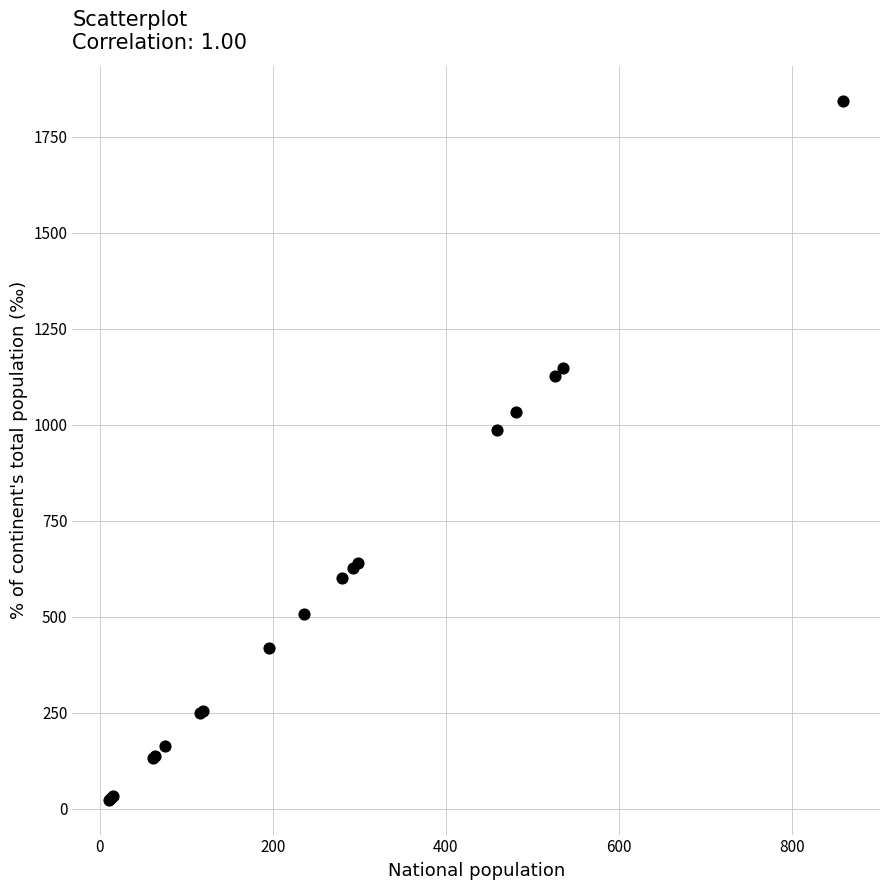

What Y value in the scatter plot is closest to 933?

985